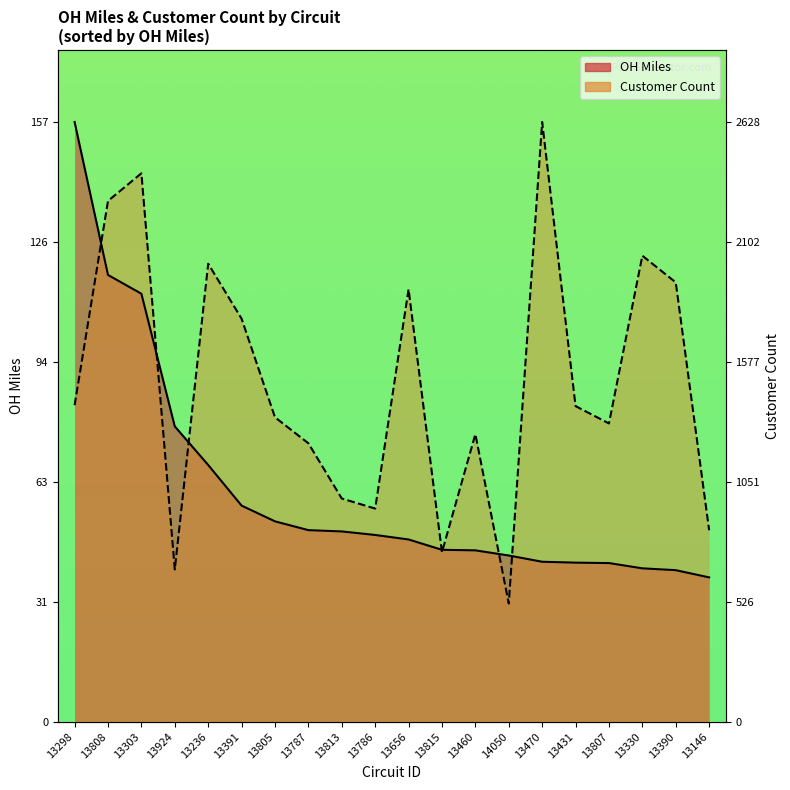

What is the label of the 15th point from the left?

13470